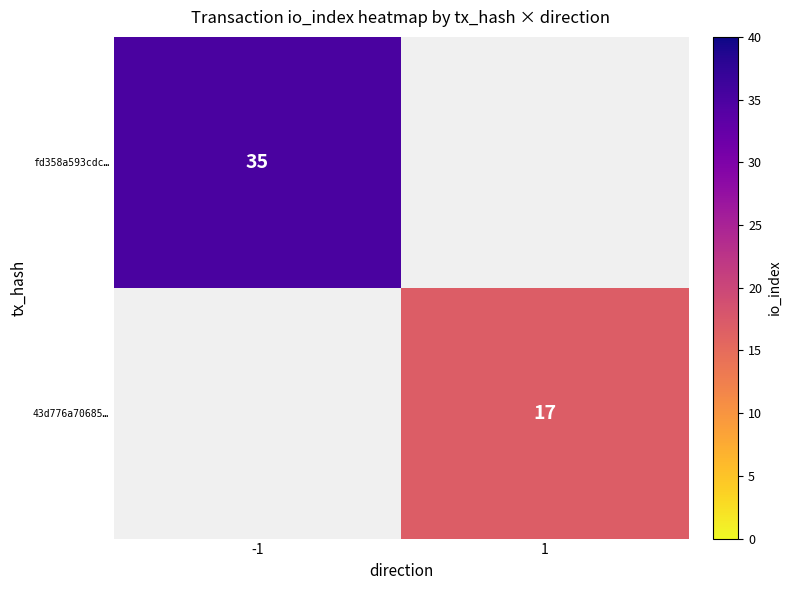

What is the smallest value displayed?

17.0